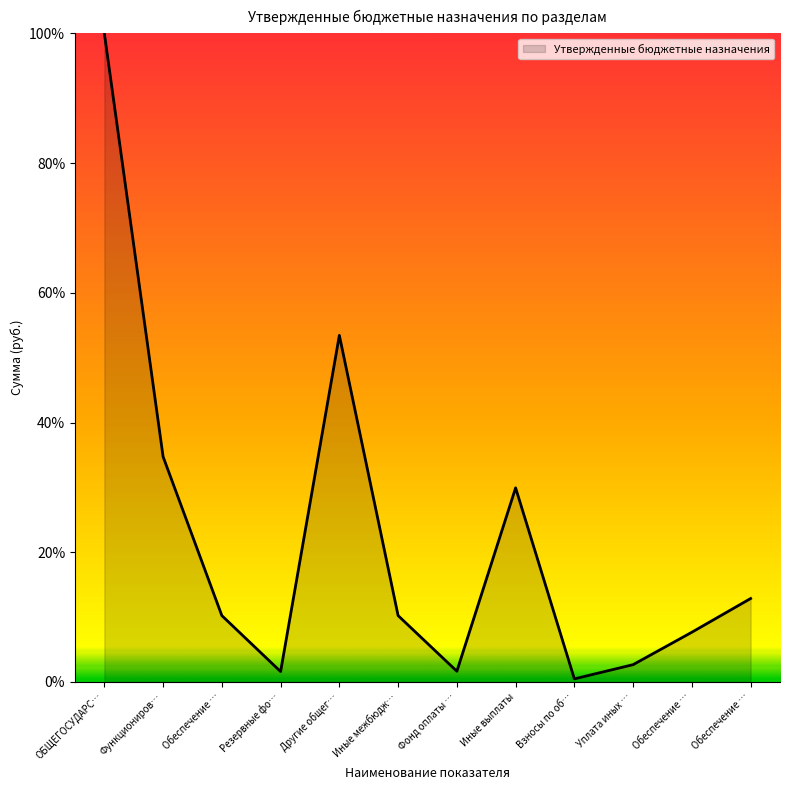

What is the value of the 6th point from the left?

10.2